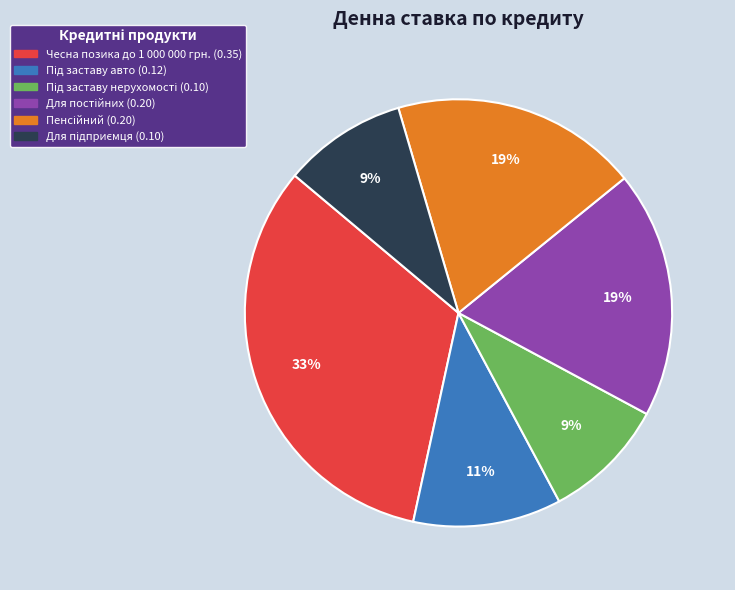

Is Чесна позика до 1 000 000 грн. the majority of the pie?

No